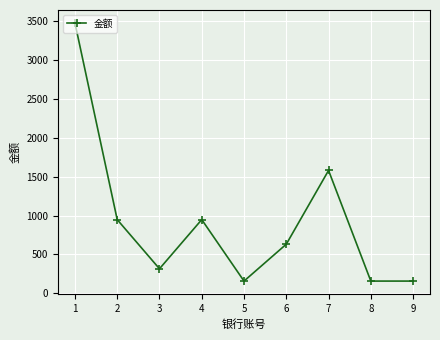

What is the minimum value shown in the chart?

158